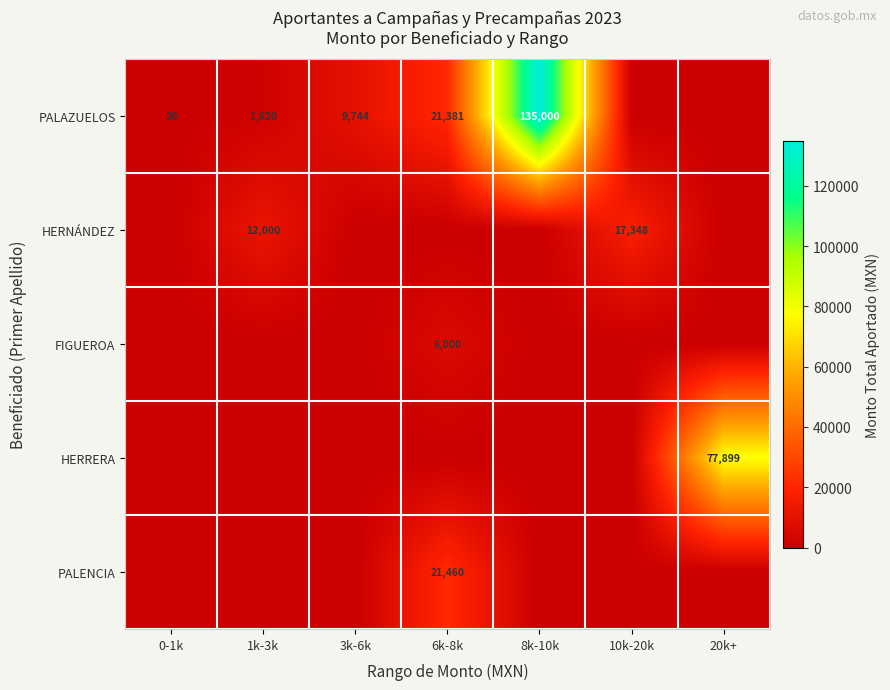

What is the sum of the PALAZUELOS values at 8k-10k and 6k-8k?

156381